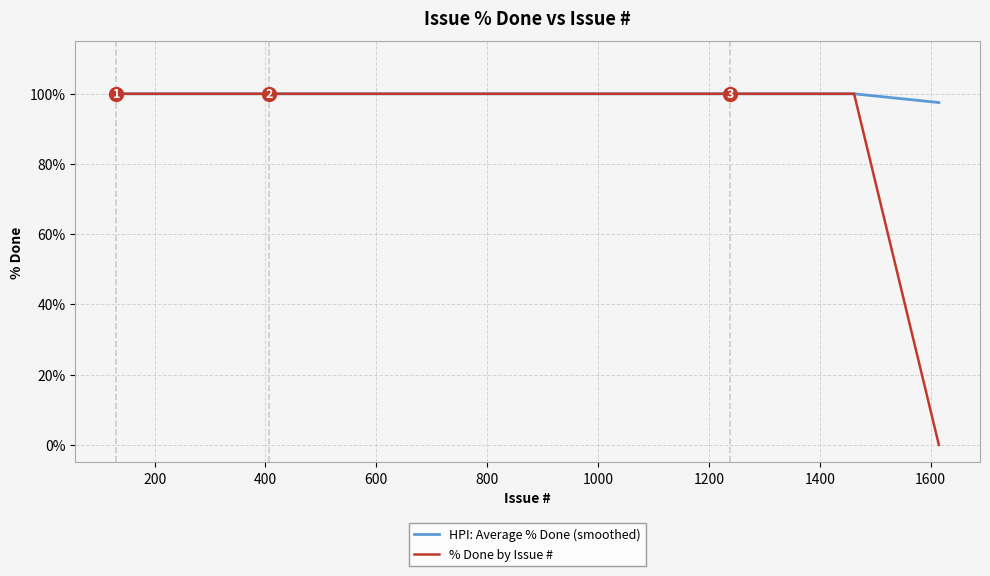

Which series has the largest range (max minus min)?

% Done by Issue #